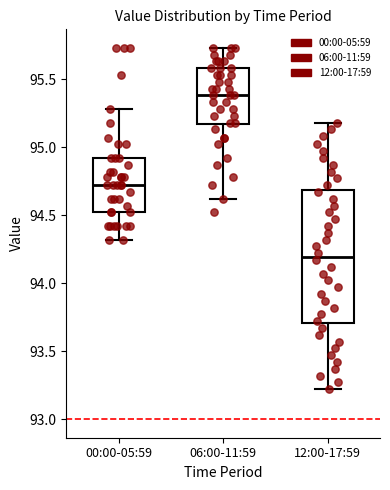

Which box has the highest median line?

06:00-11:59